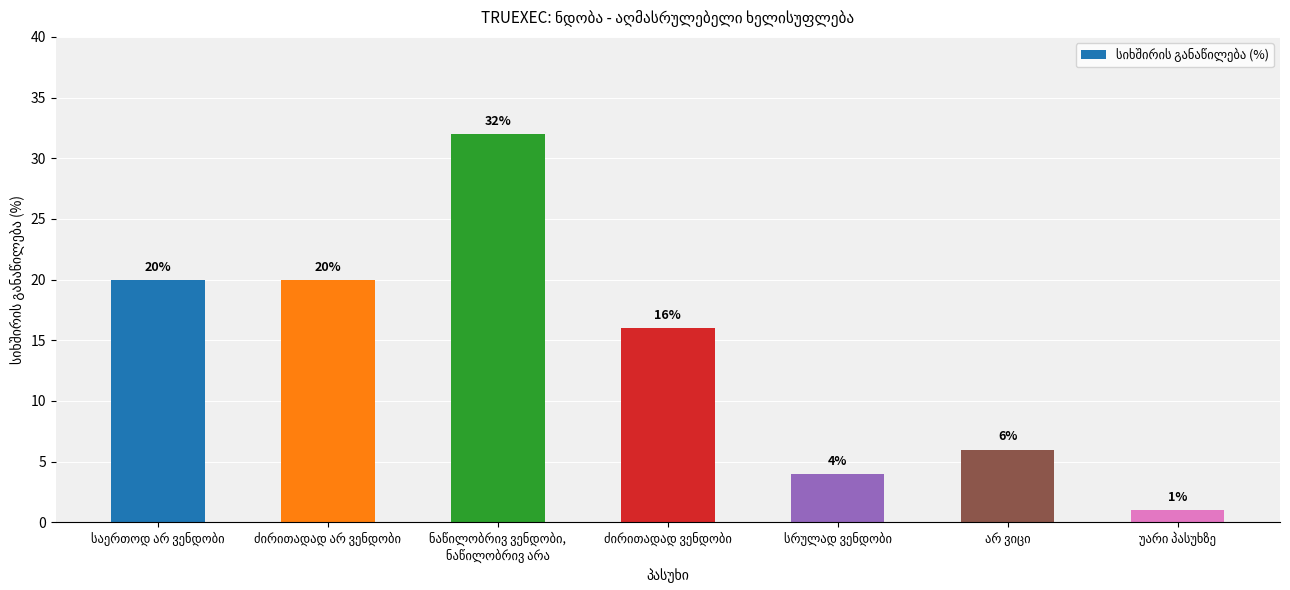

Are the bars horizontal?

No